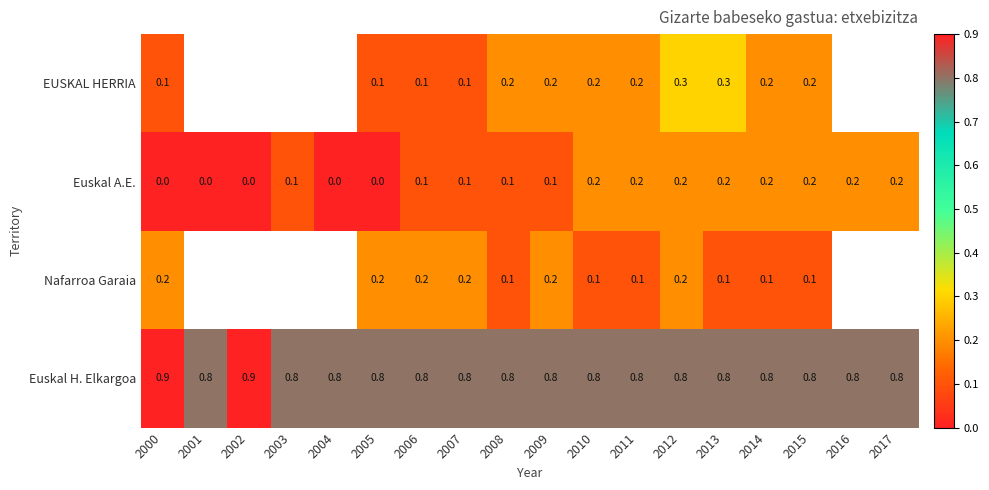

What is the total value across all series at 2012?

1.5